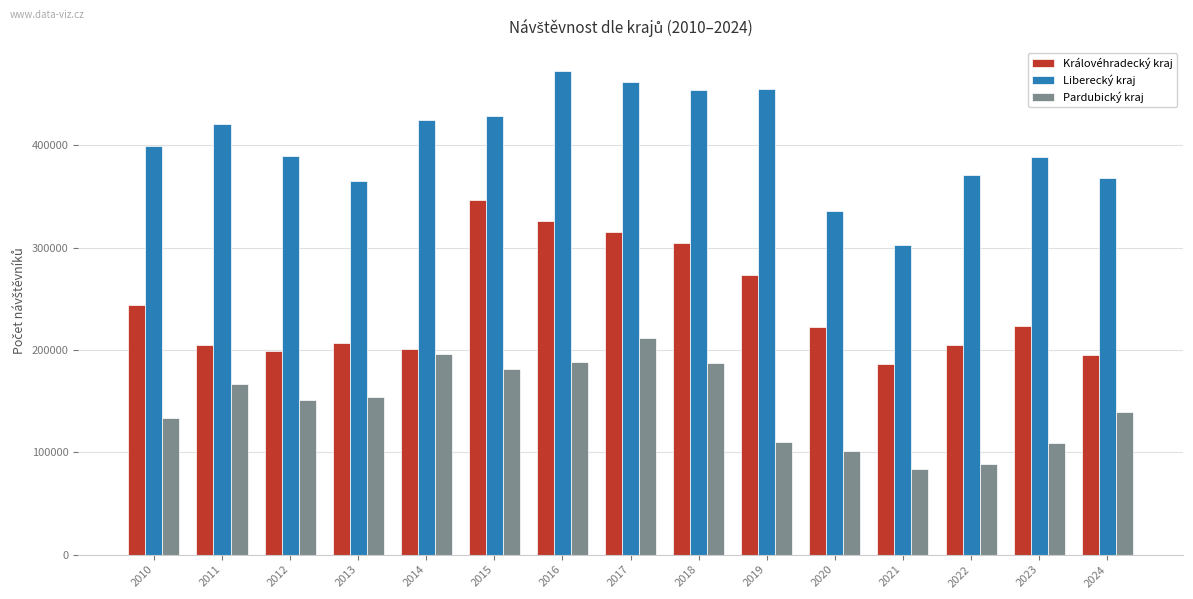

What is the value of the Liberecký kraj bar at the 1st from the left?

399672